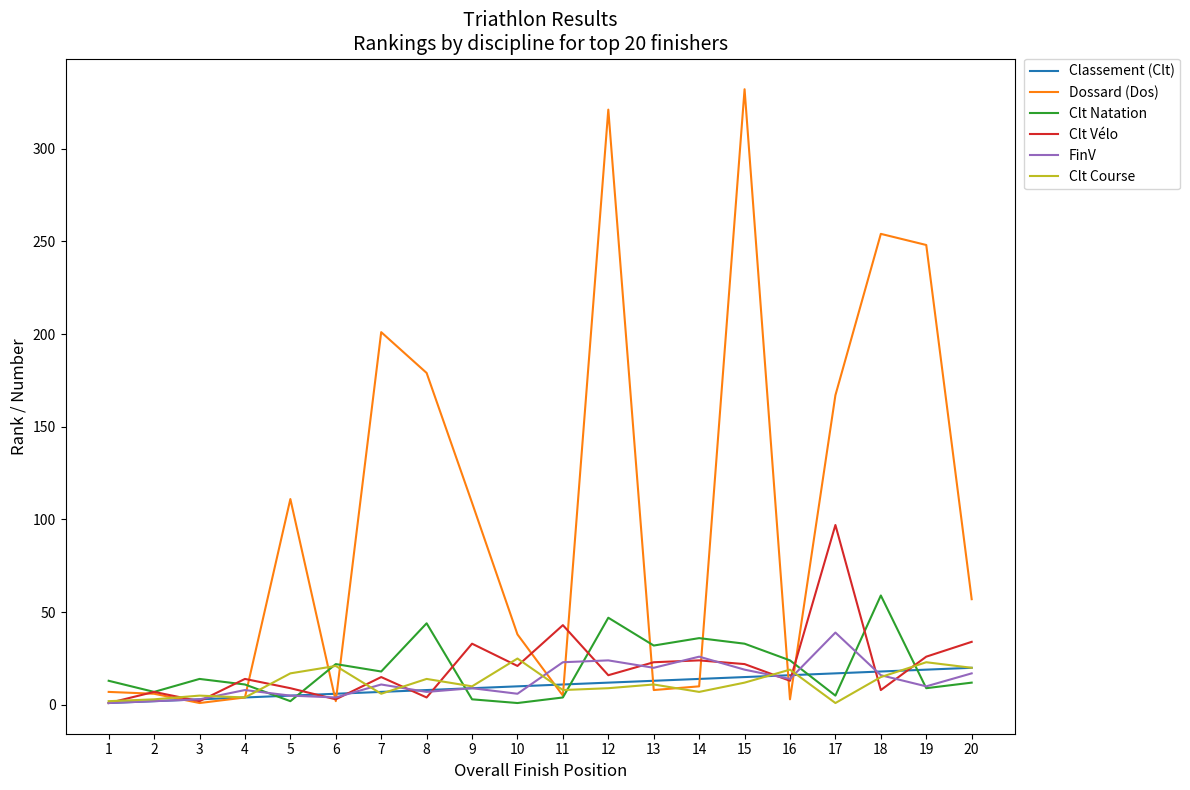

What is the sum of all Clt Vélo values?

415